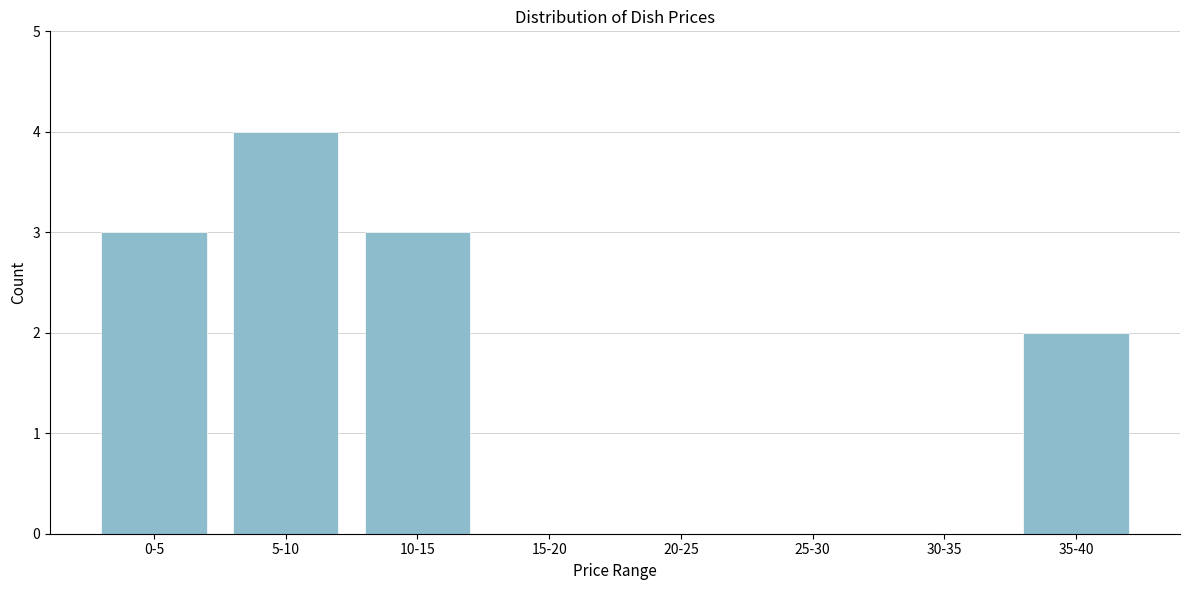

Reading right to left, transcribe all the data shown in this chart.

35-40=2	30-35=0	25-30=0	20-25=0	15-20=0	10-15=3	5-10=4	0-5=3